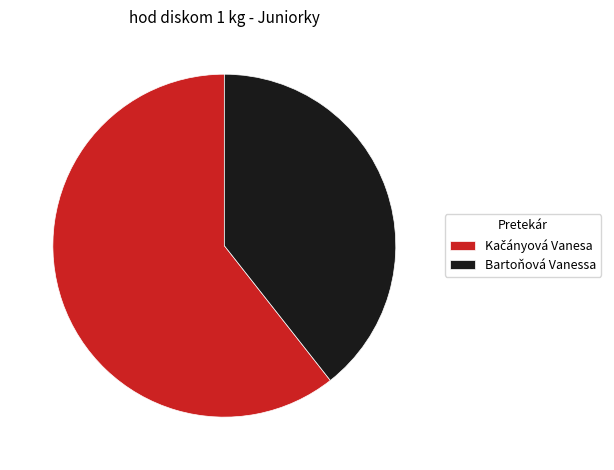

What is the smallest slice in the pie chart?

Bartoňová Vanessa